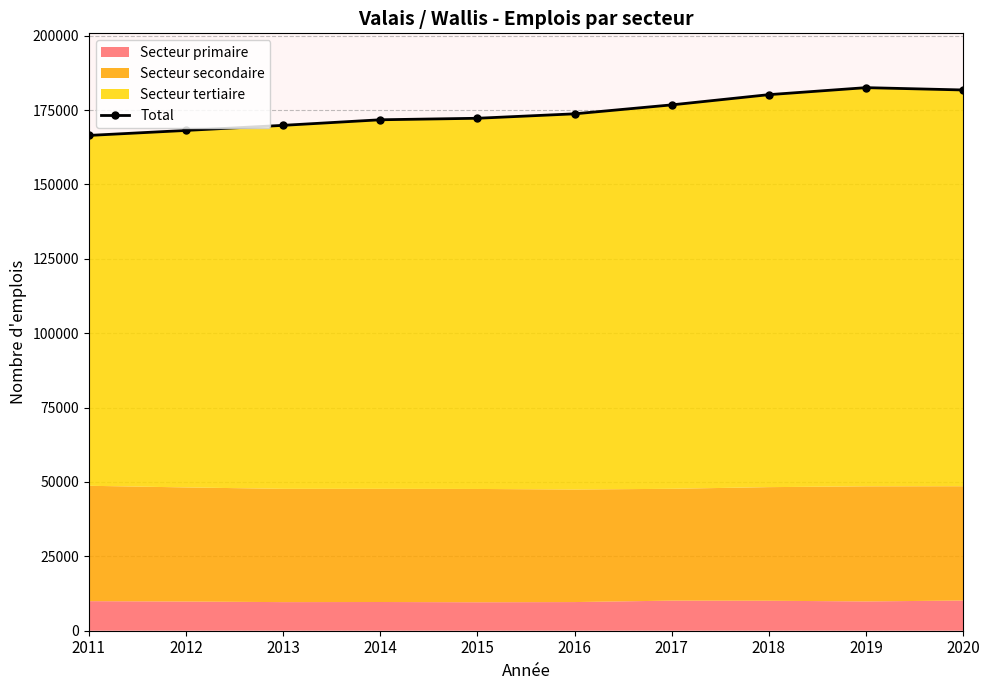

True or false: there are more than 0 points higher than both neighbors.

True